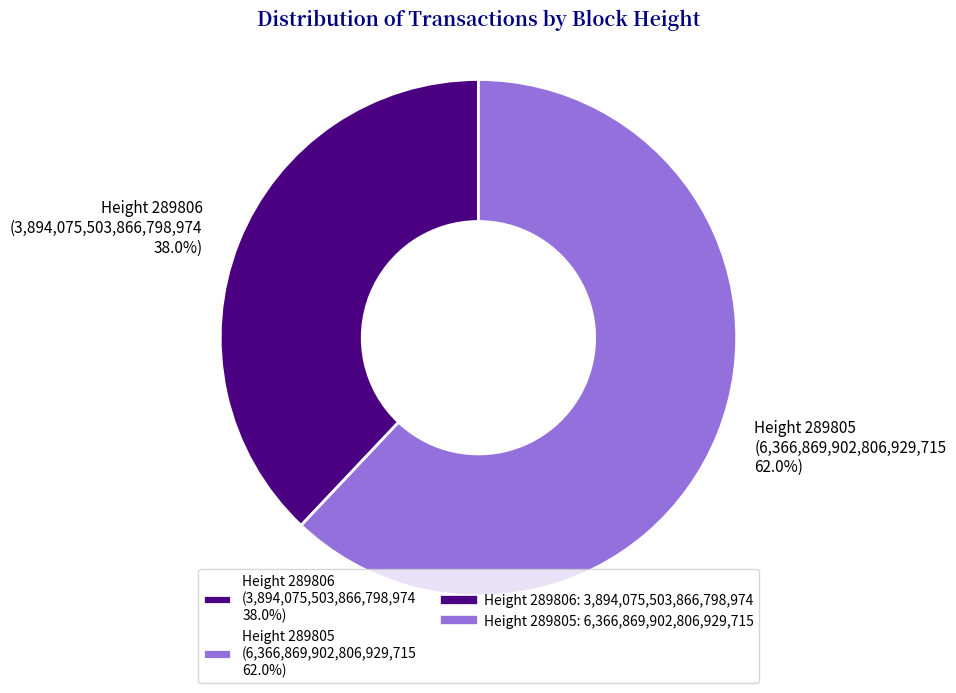

Between Height 289806 (3,894,075,503,866,798,974 38.0%) and Height 289805 (6,366,869,902,806,929,715 62.0%), which is larger?

Height 289805 (6,366,869,902,806,929,715 62.0%)